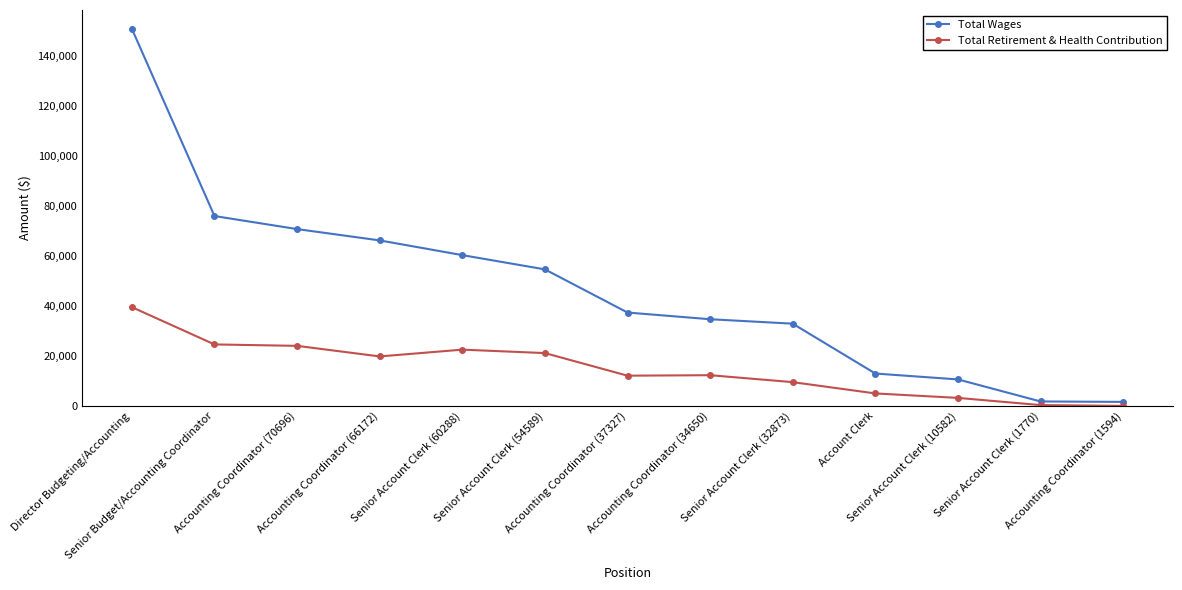

Between Senior Account Clerk (60288) and Senior Account Clerk (32873), which series saw the biggest shift?

Total Wages